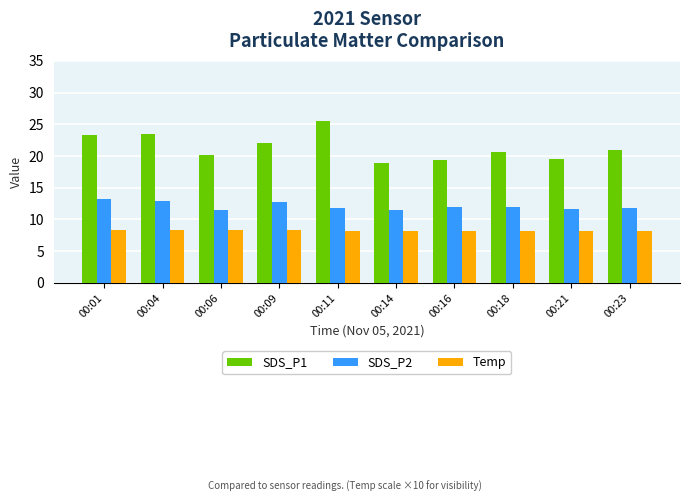

What are all the series names shown in the legend?

SDS_P1, SDS_P2, Temp